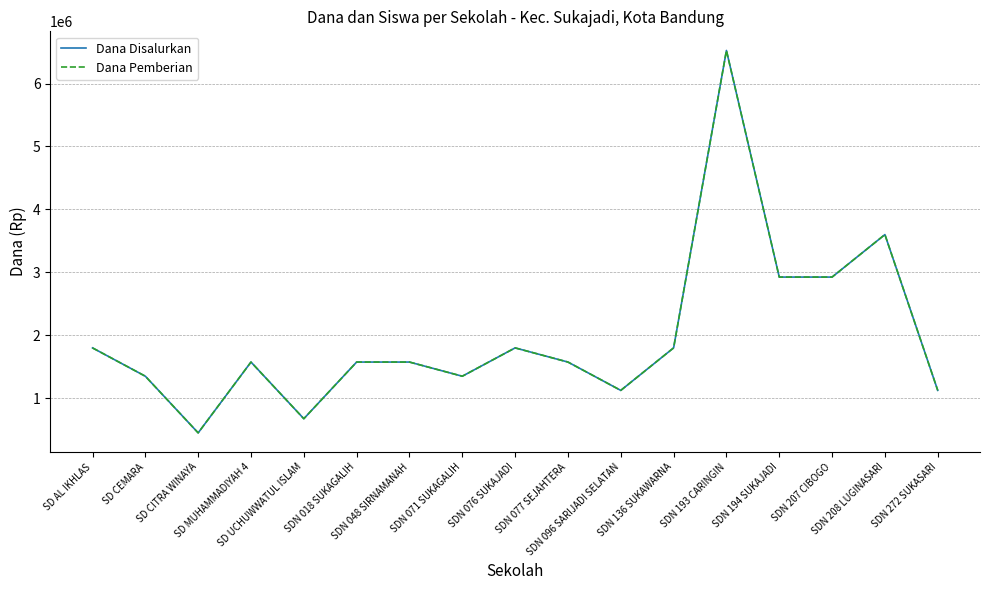

True or false: Dana Disalurkan has a value of 1800000 at SDN 136 SUKAWARNA.

True